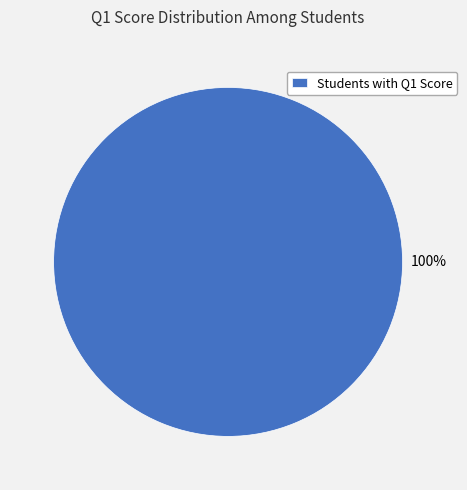

Rank the categories by value from highest to lowest.

Students with Q1 Score